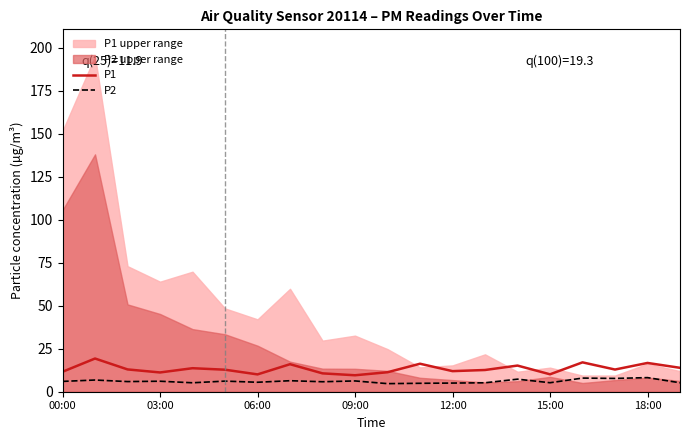

What is the difference between the maximum and minimum values in the P2 series?

3.5